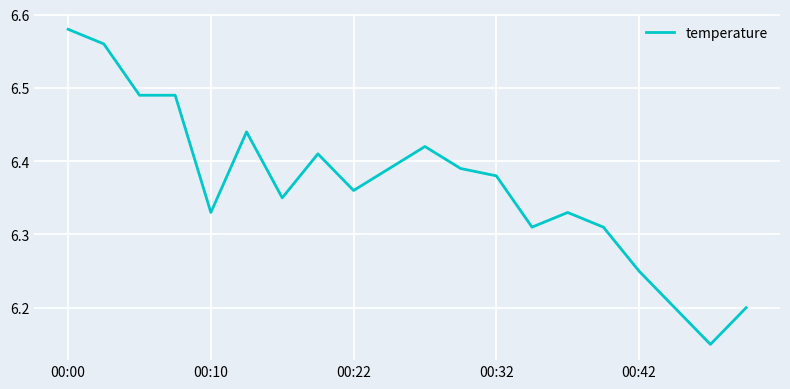

What is the difference between the maximum and minimum values?

0.4